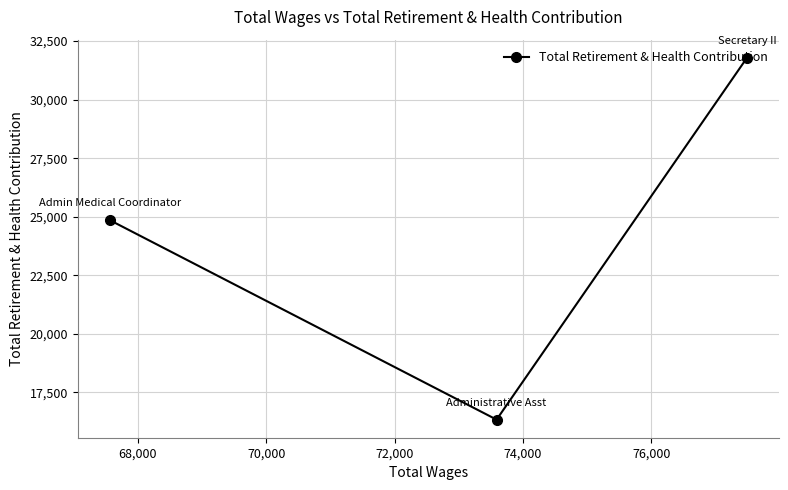

What is the difference between the maximum and second lowest values?

6927